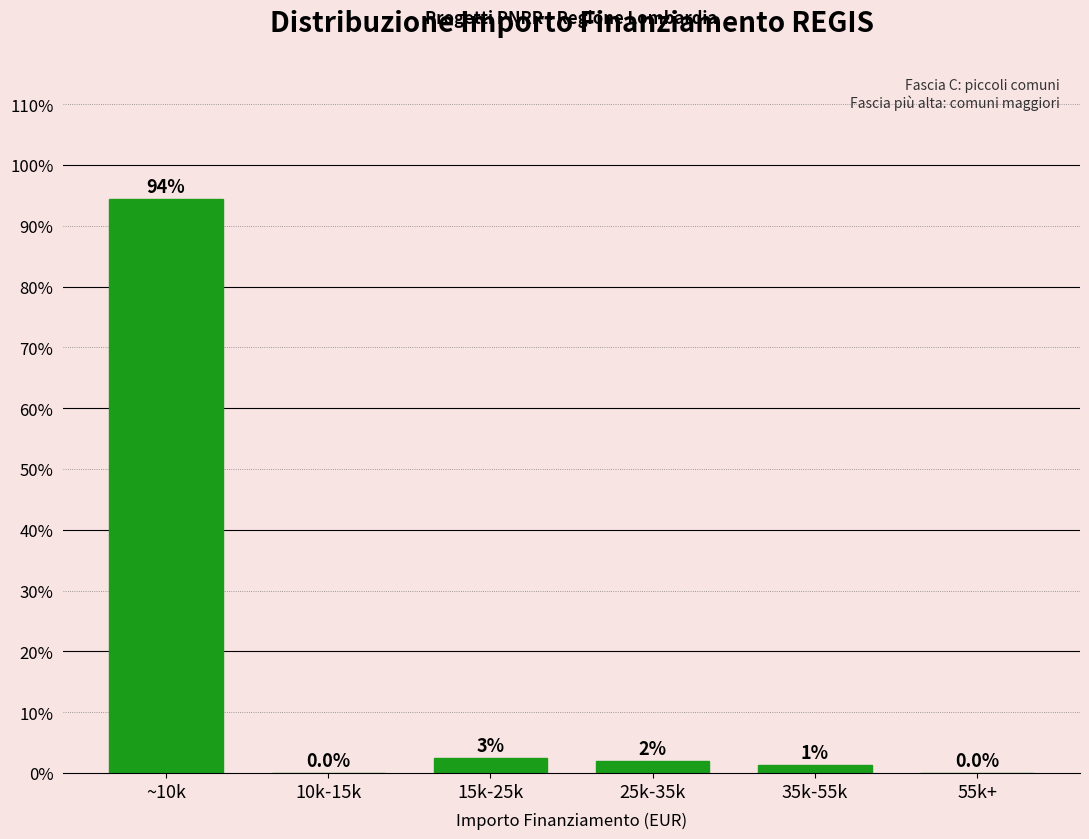

At which label does the data first exceed 1?

~10k